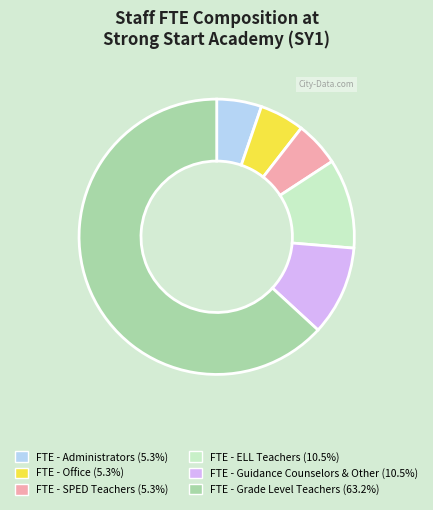

What is the ratio of the value at FTE - Guidance Counselors & Other (10.5%) to the value at FTE - SPED Teachers (5.3%)?

2.0